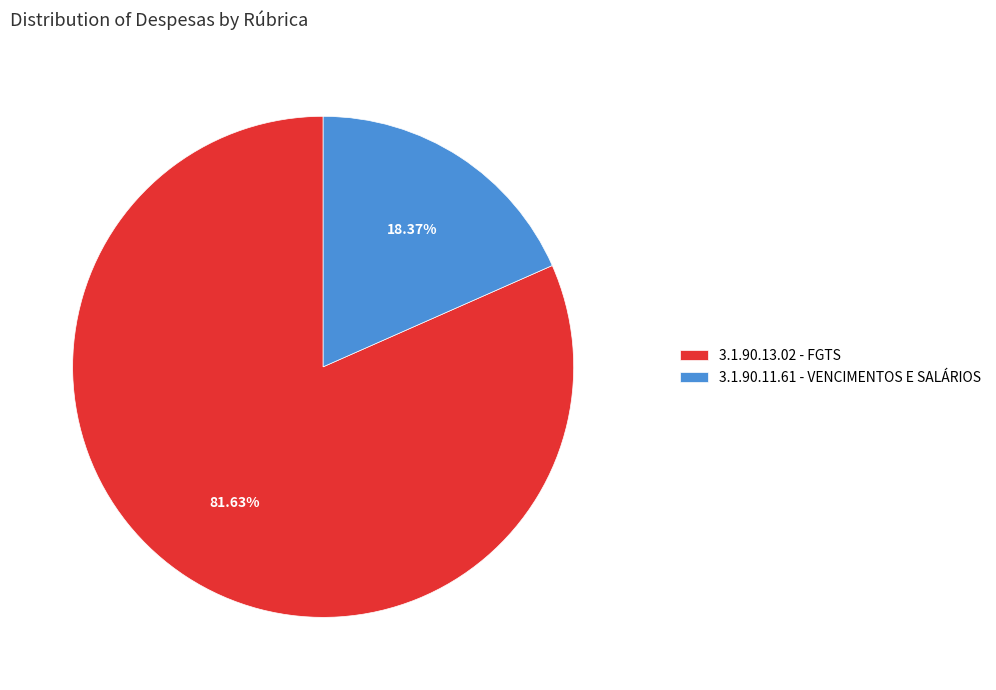

To the nearest percent, what is the difference between the largest and smallest slice percentages?

63%